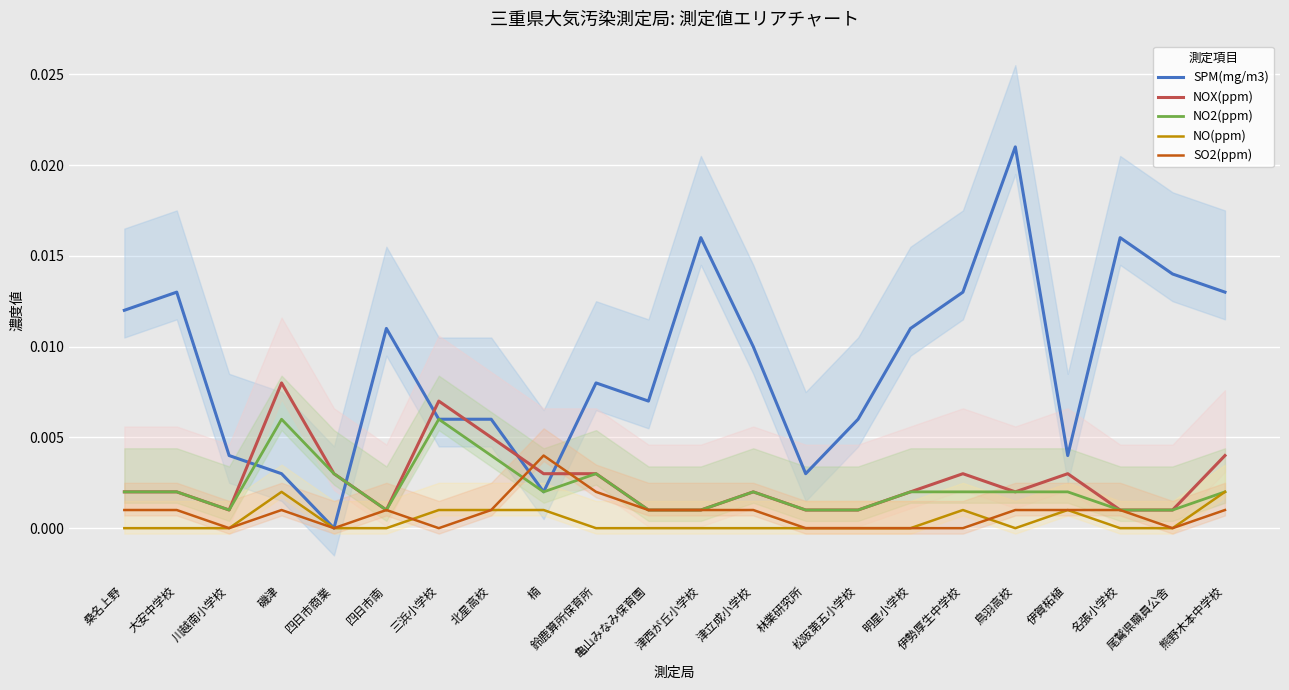

Is the value of SO2(ppm) at 大安中学校 greater than the value of NOX(ppm) at 名張小学校?

No